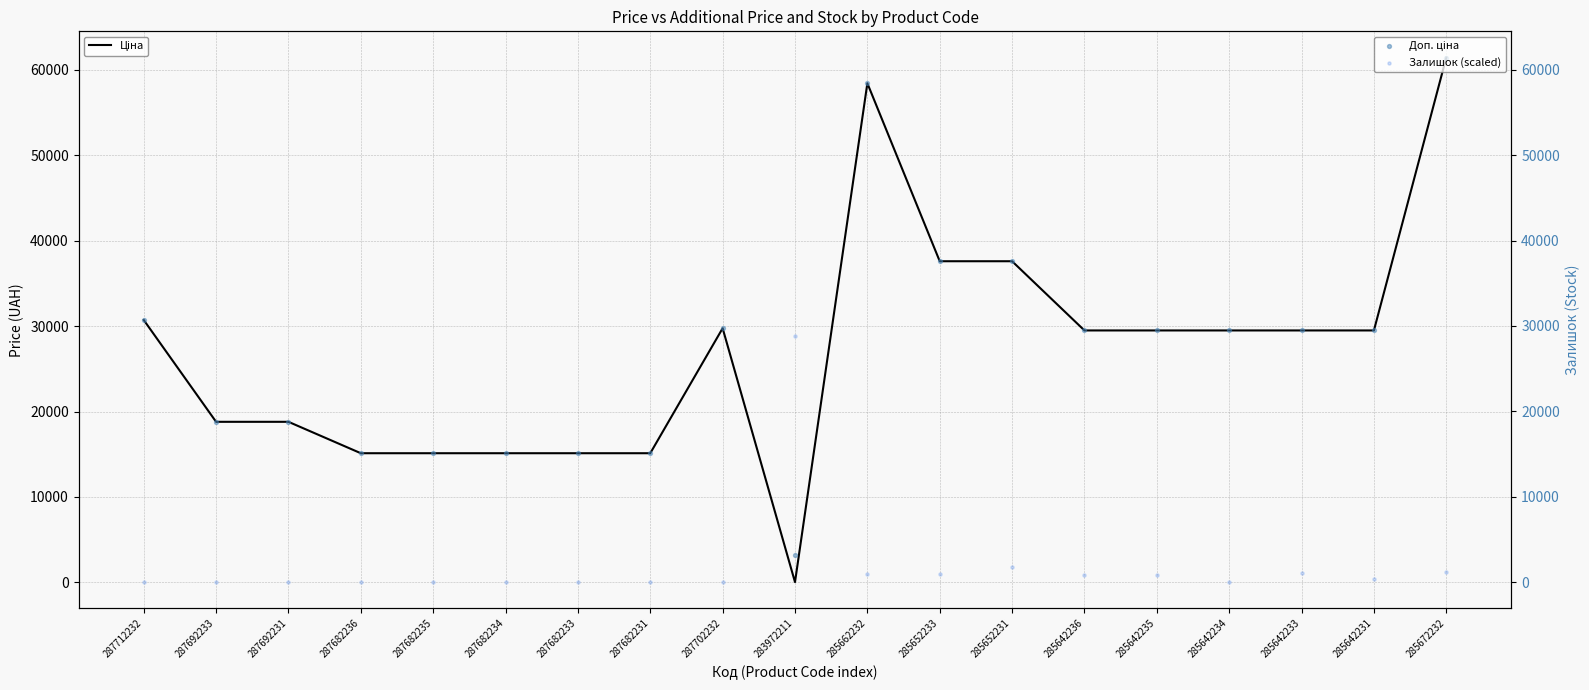

Is the value of Доп. ціна at 287682233 greater than the value of Ціна at 287702232?

No